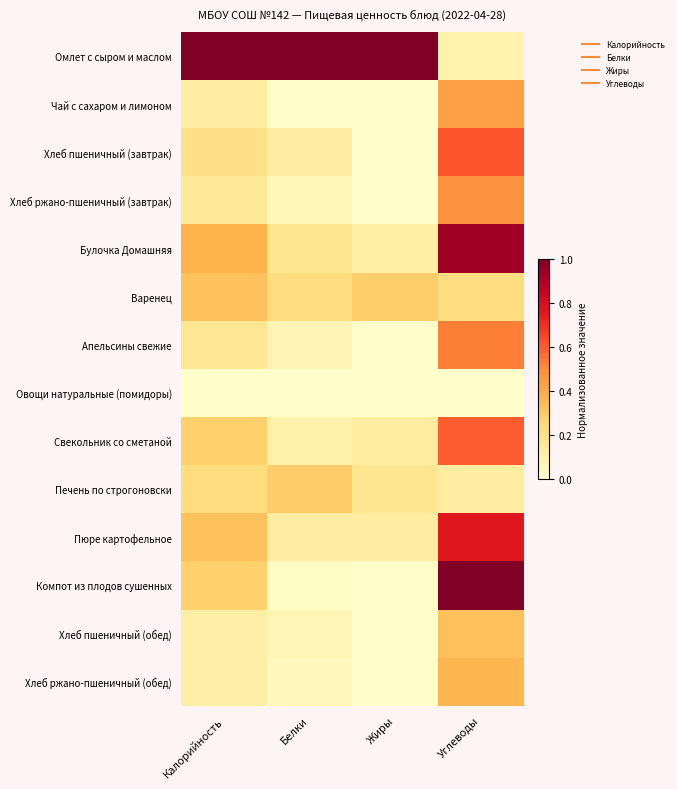

Which series has the largest range (max minus min)?

Компот из плодов сушенных